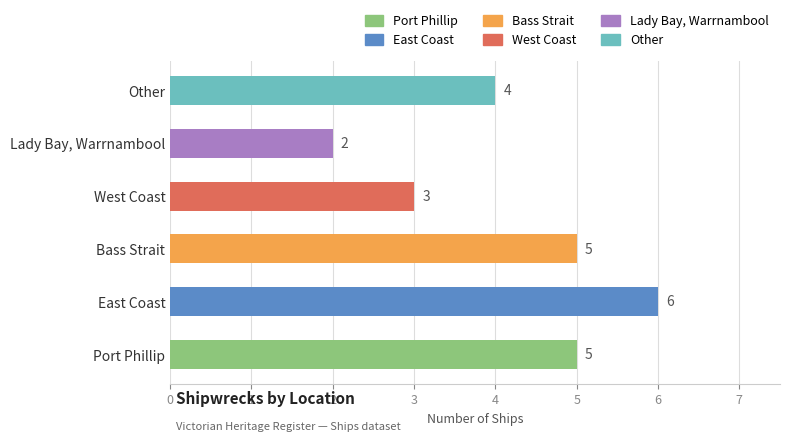

Rank the categories by value from lowest to highest.

Lady Bay, Warrnambool, West Coast, Other, Port Phillip, Bass Strait, East Coast